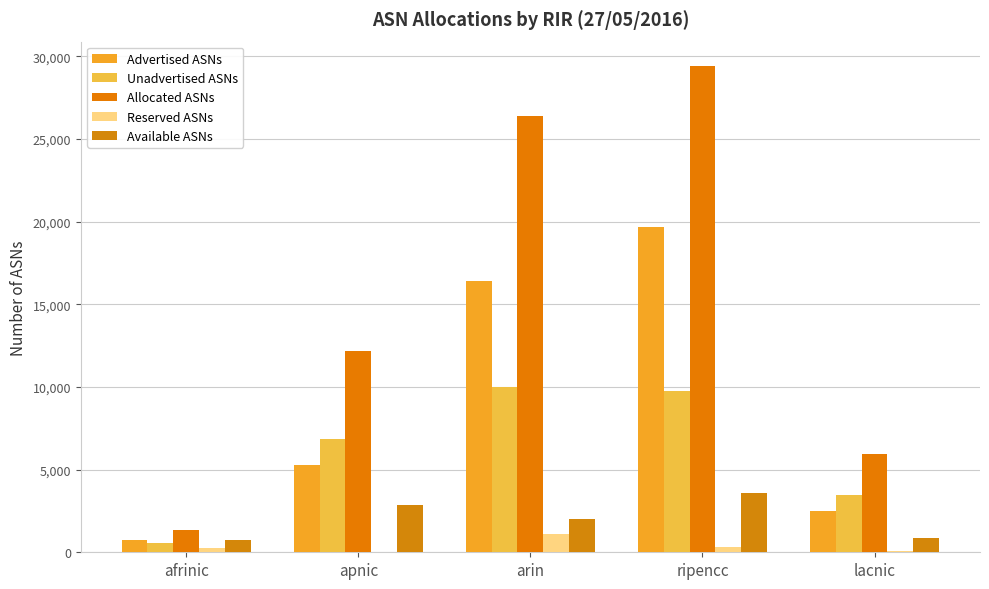

How many groups of bars are there?

5